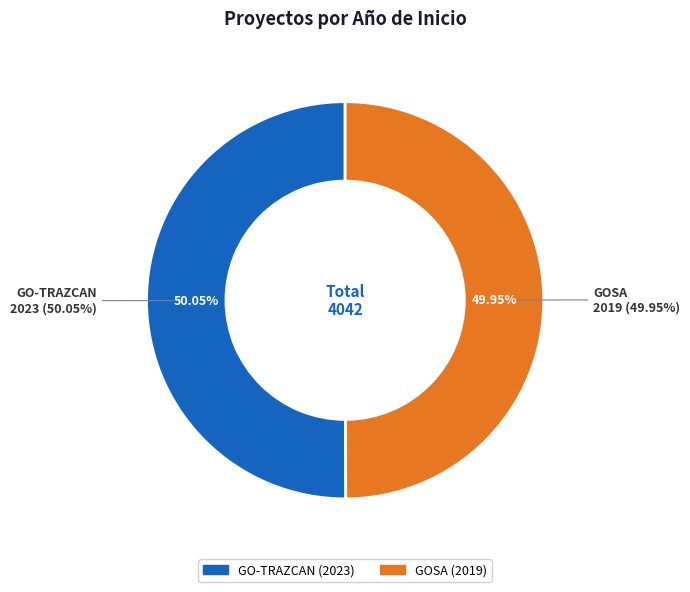

Combined, what portion of the pie is GOSA and GO-TRAZCAN?

100.0%